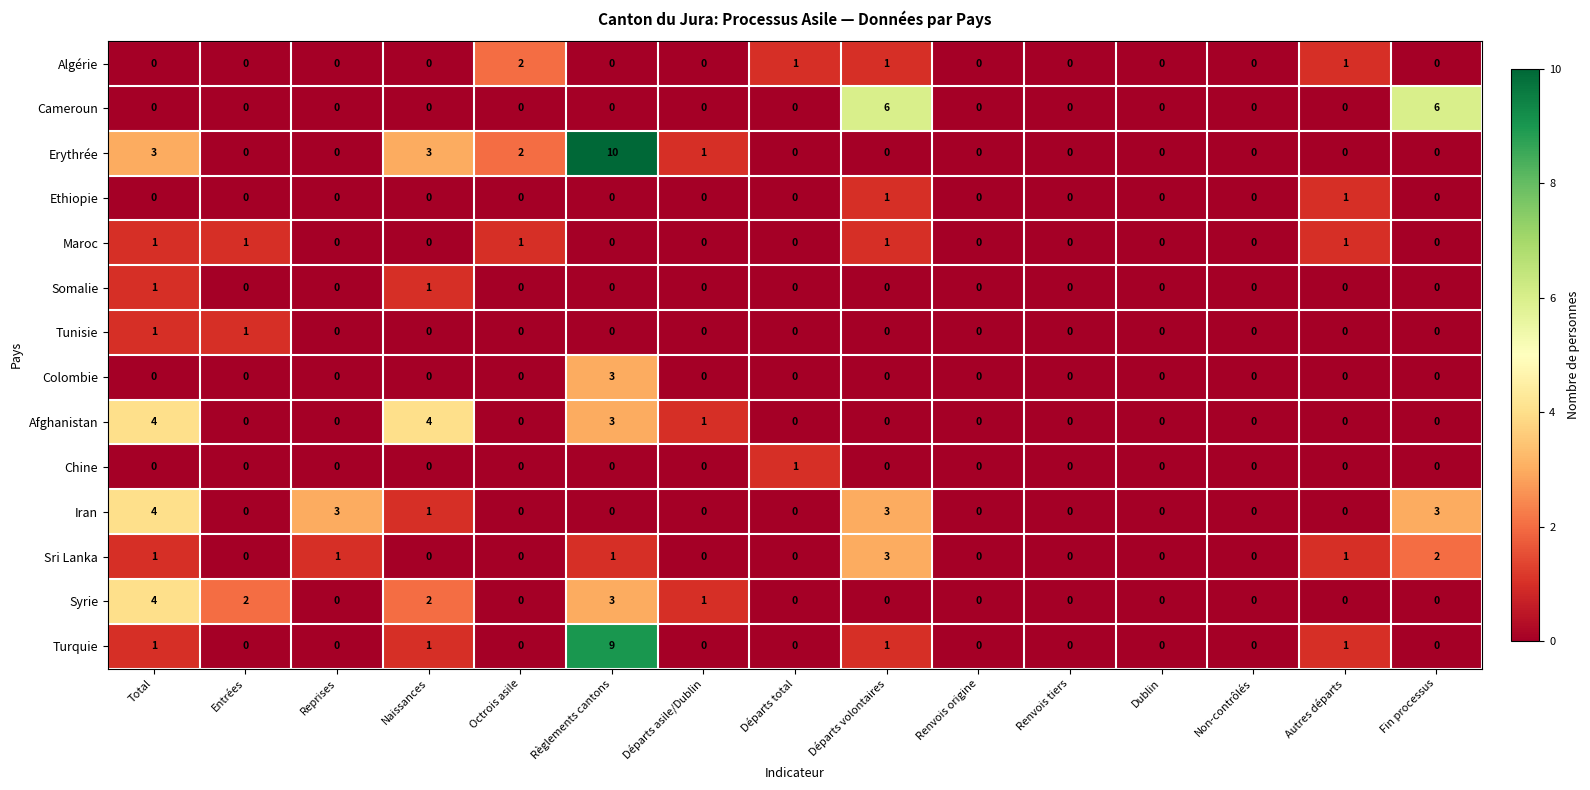

Between Octrois asile and Autres départs, which series saw the biggest shift?

Erythrée